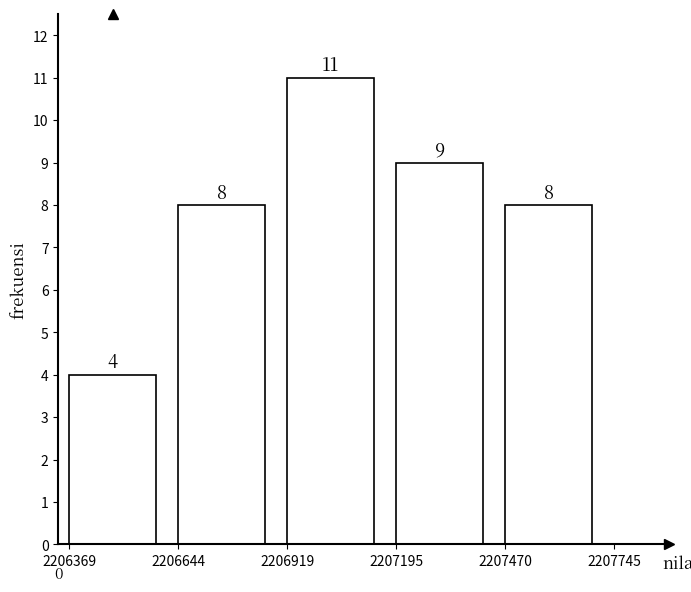

Reading right to left, list all the values displayed in this chart.

2207470=8	2207195=9	2206919=11	2206644=8	2206369=4